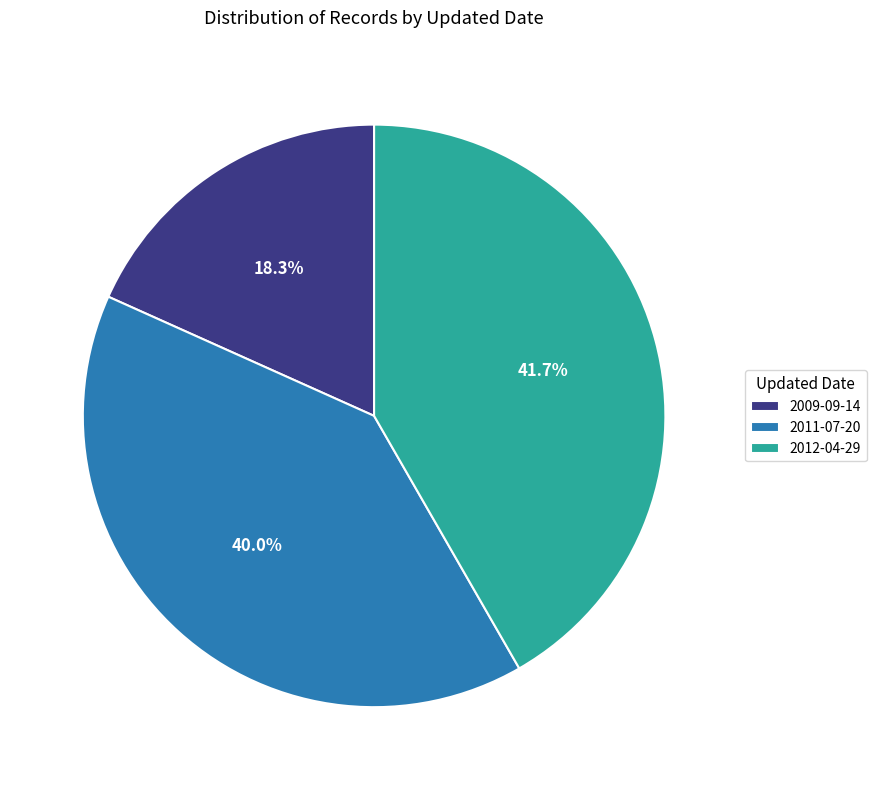

Which slice is the largest?

2012-04-29